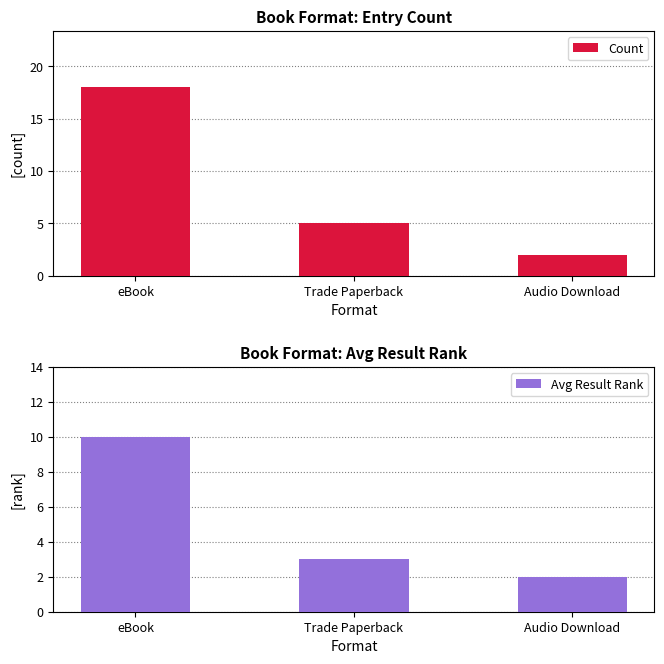

Is it true that Count equals 7 at Trade Paperback?

False